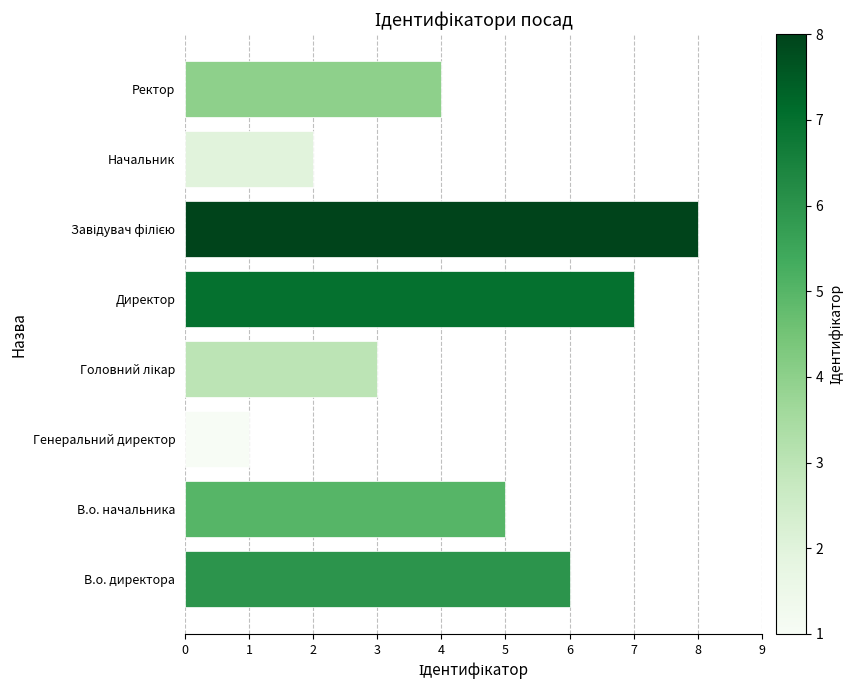

Between В.о. начальника and Ректор, which is larger?

В.о. начальника